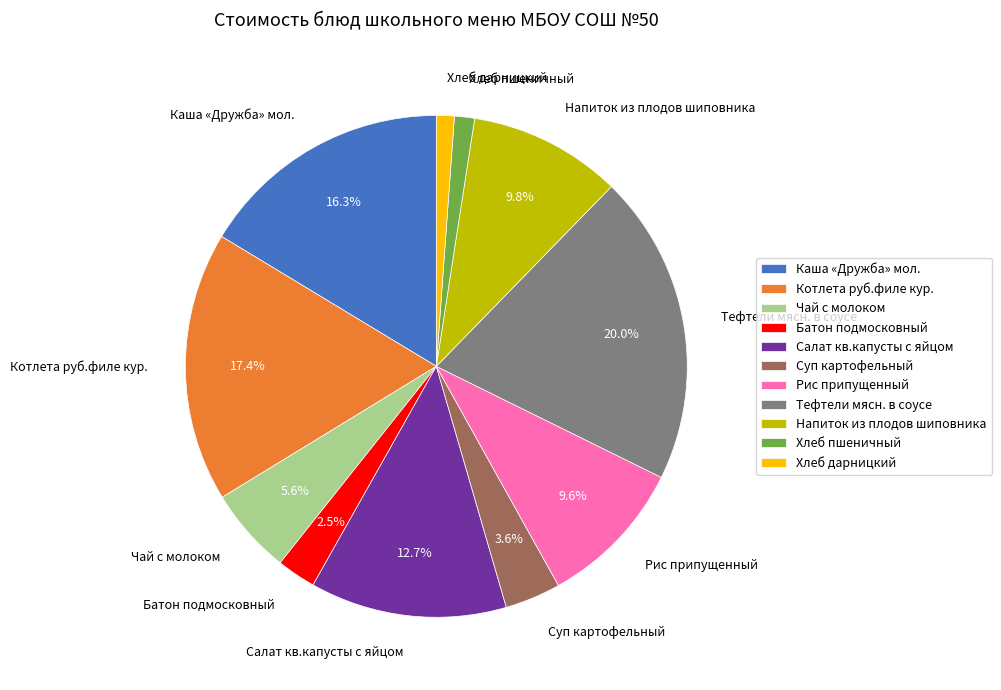

To the nearest percent, what is the combined percentage of Салат кв.капусты с яйцом and Каша «Дружба» мол.?

29%